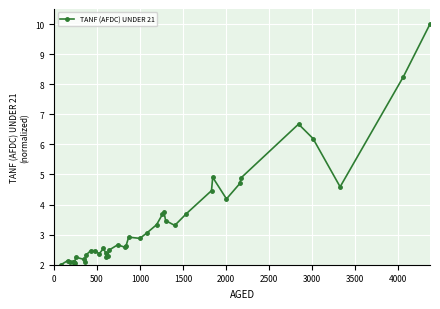

What is the maximum value shown in the chart?

10.0